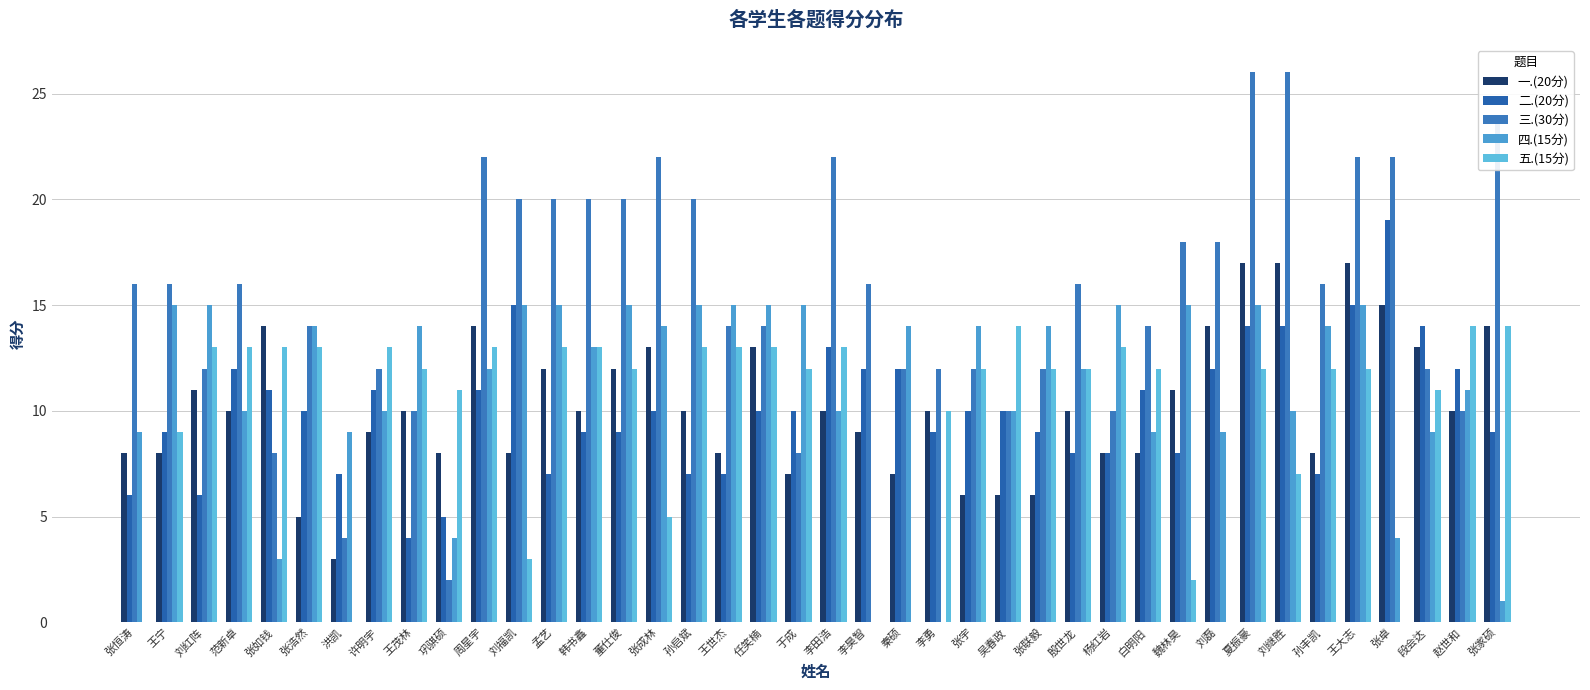

Which series changed the most between 吴春政 and 刘继胜?

三.(30分)